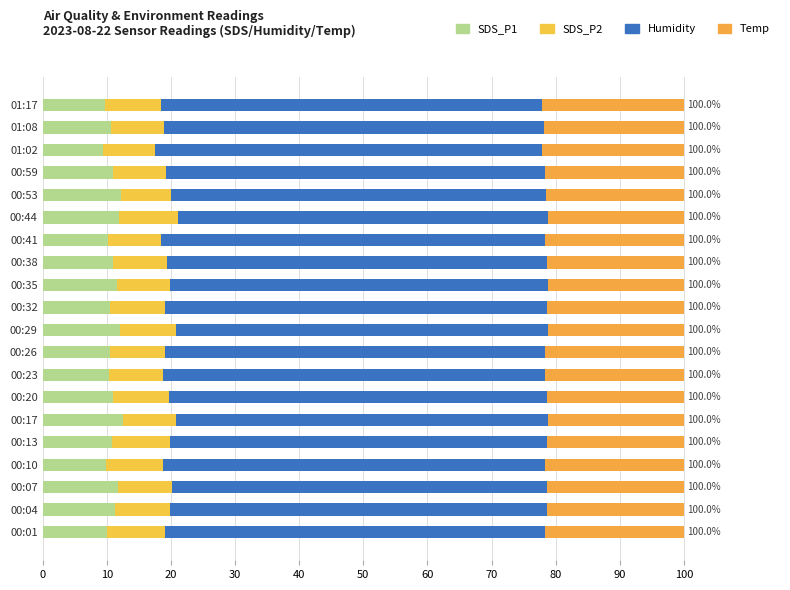

Reading right to left, list all the values displayed in this chart.

SDS_P1: 9.7	10.6	9.4	10.9	12.2	11.9	10.2	11.0	11.5	10.4	12.1	10.6	10.3	11.0	12.5	10.8	9.9	11.7	11.3	10.0
SDS_P2: 8.7	8.3	8.2	8.3	7.8	9.2	8.2	8.3	8.3	8.7	8.7	8.4	8.5	8.7	8.3	9.0	8.9	8.5	8.6	9.0
Humidity: 59.5	59.3	60.3	59.1	58.5	57.8	59.9	59.2	58.9	59.5	58.1	59.4	59.5	58.8	58.0	58.8	59.5	58.5	58.7	59.4
Temp: 22.1	21.9	22.2	21.7	21.5	21.1	21.7	21.4	21.2	21.4	21.2	21.6	21.7	21.4	21.2	21.4	21.7	21.3	21.4	21.6